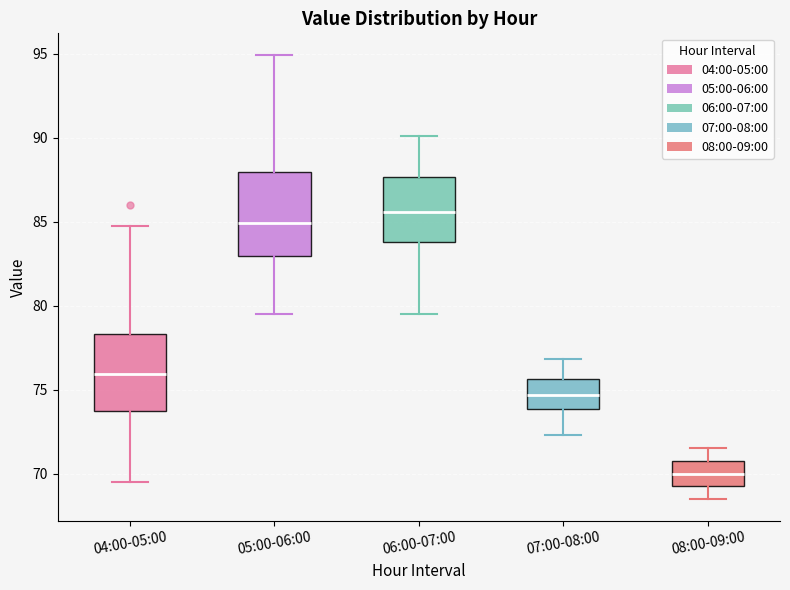

Reading left to right, transcribe this box plot: for each box, give where its median line is, the range the box spans, and where its two whiskers end, as read against the y-axis. The values are not printed on the chart, so give them approximately, as read against the axis.

04:00-05:00: median 76.0, box 73.5 to 78.5, whiskers 69.5 to 85.0
05:00-06:00: median 85.0, box 83.0 to 88.0, whiskers 79.5 to 95.0
06:00-07:00: median 85.5, box 84.0 to 87.5, whiskers 79.5 to 90.0
07:00-08:00: median 74.5, box 74.0 to 75.5, whiskers 72.5 to 77.0
08:00-09:00: median 70.0, box 69.5 to 70.5, whiskers 68.5 to 71.5